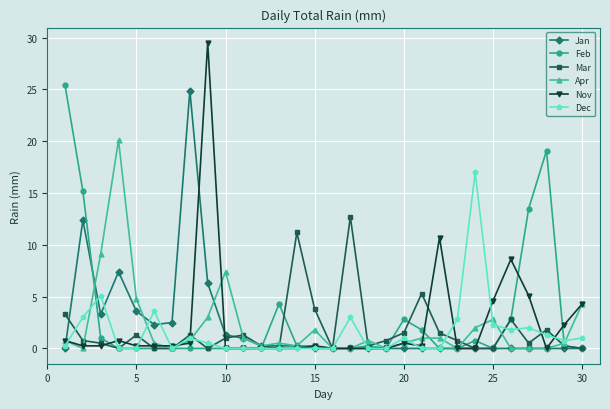

Which series has the largest range (max minus min)?

Nov